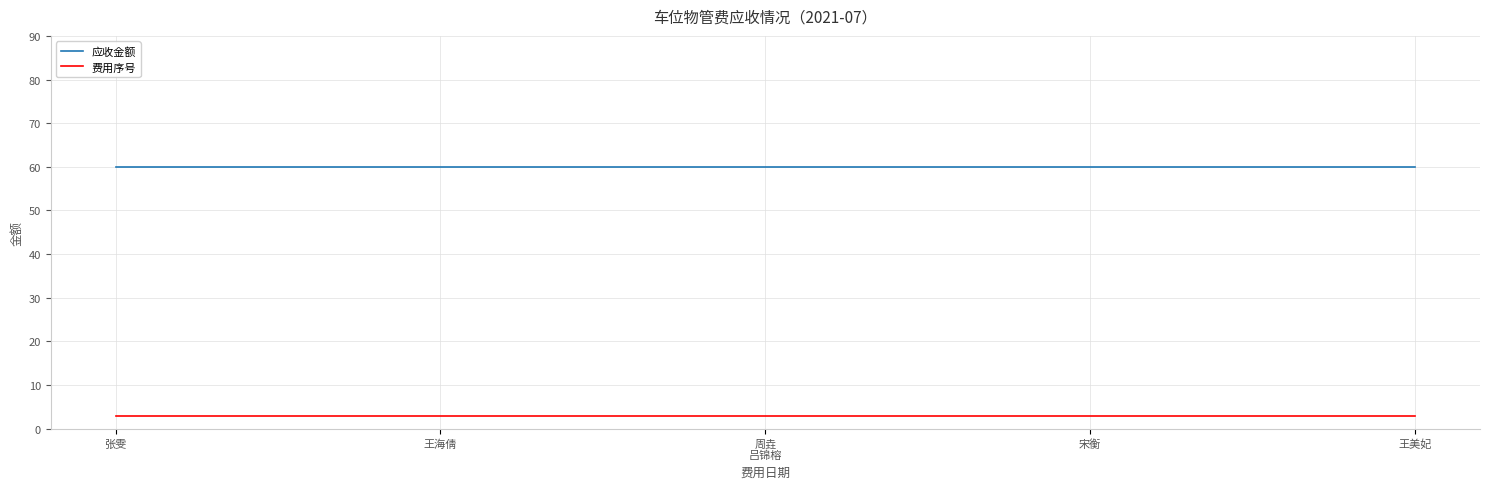

What is the total value across all series at 宋衡?

63